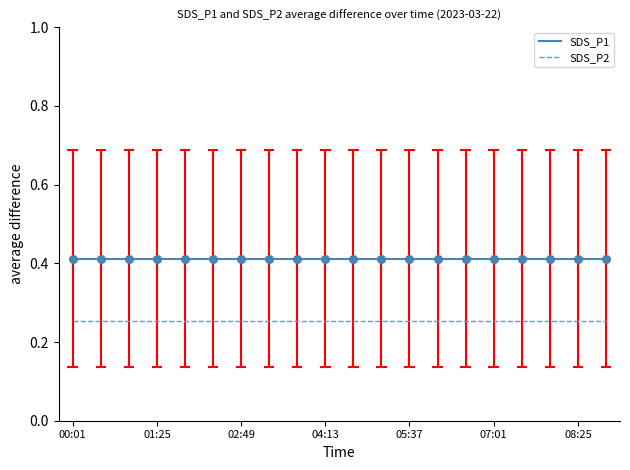

Which series has the largest total across all categories?

SDS_P1